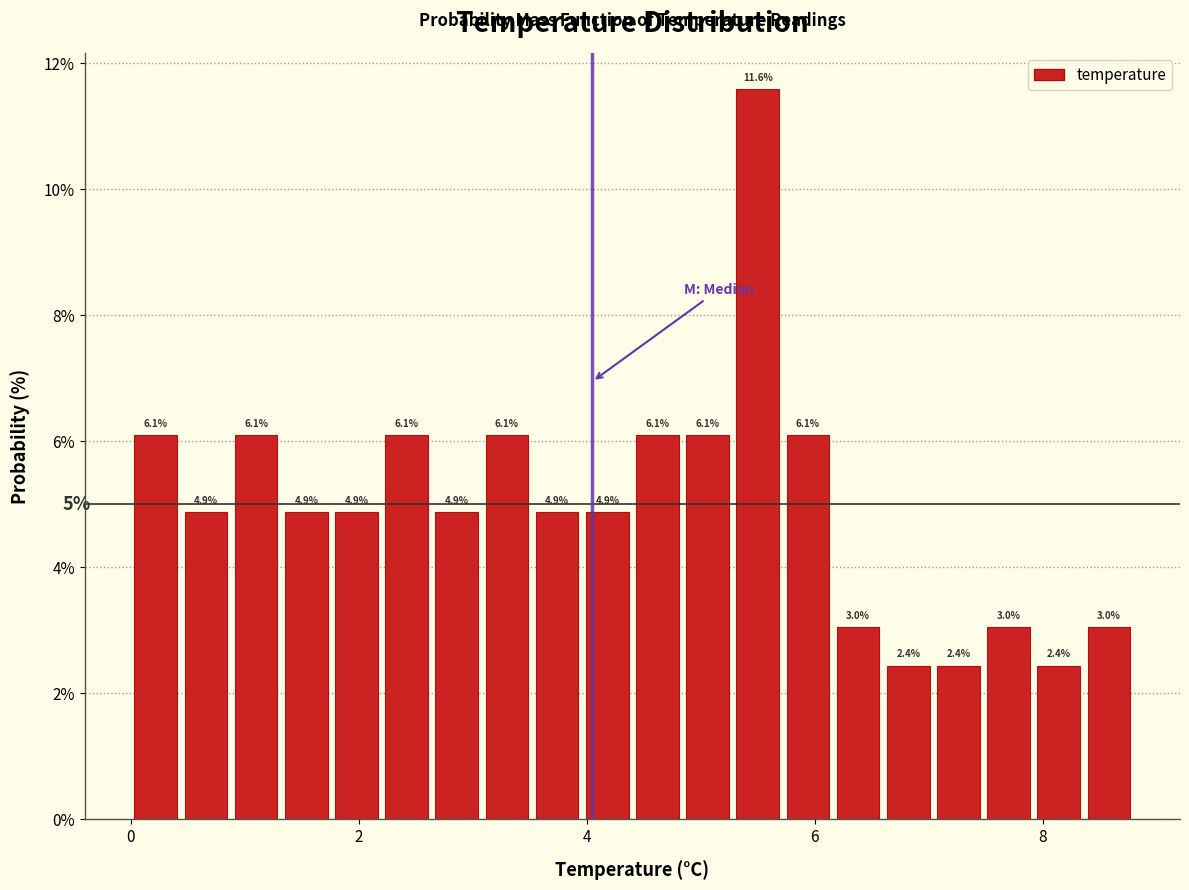

Read against the x-axis, roughly where is the centre of the tallest bar?

5.6